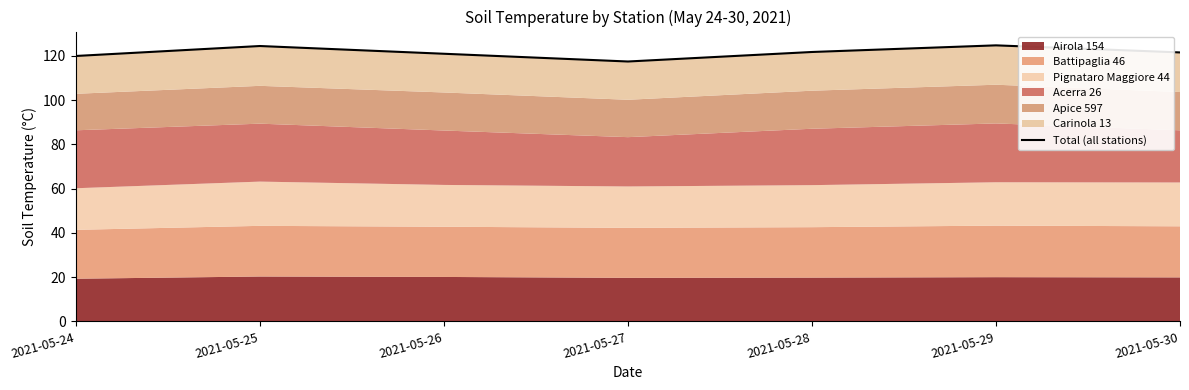

Between 2021-05-26 and 2021-05-24, which is larger?

2021-05-26